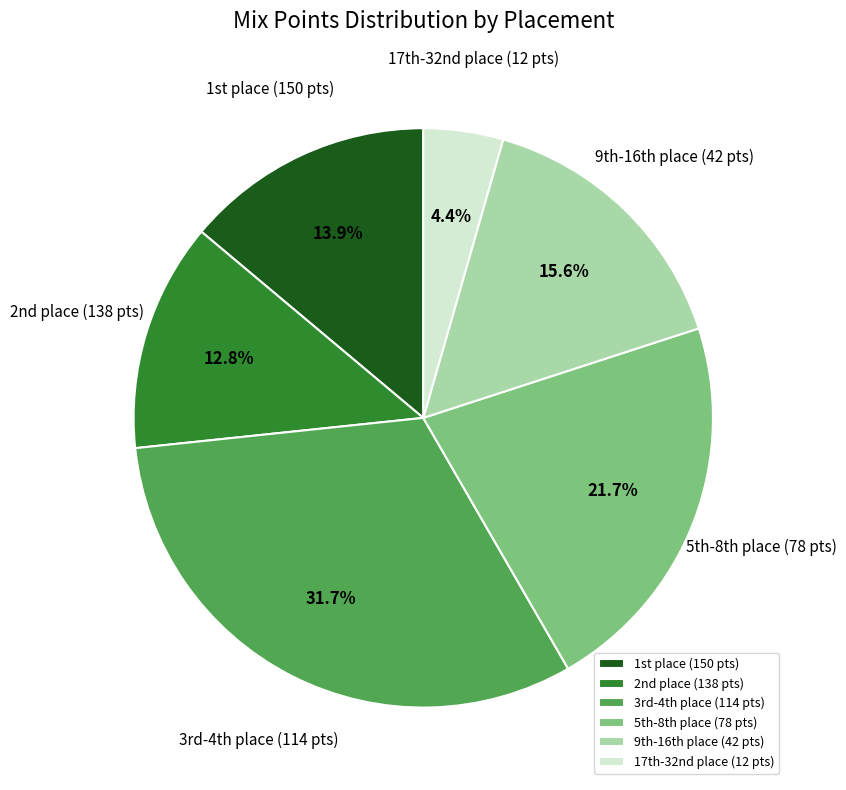

How many slices are in this pie chart?

6